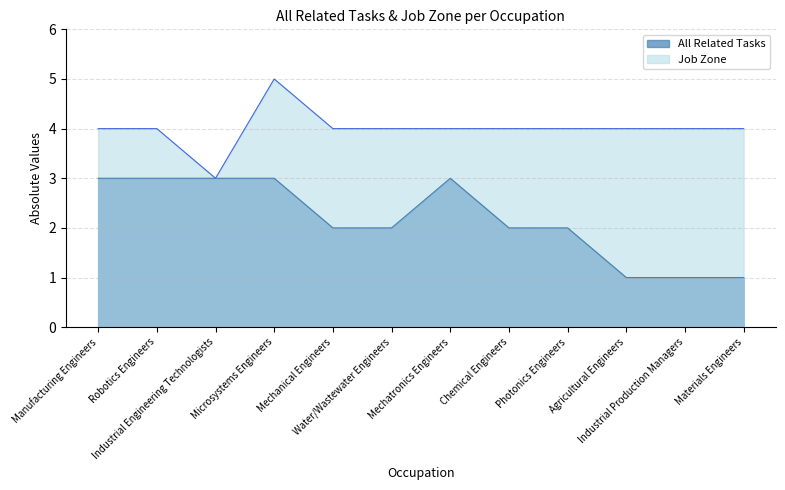

Which series has the largest total across all categories?

Job Zone